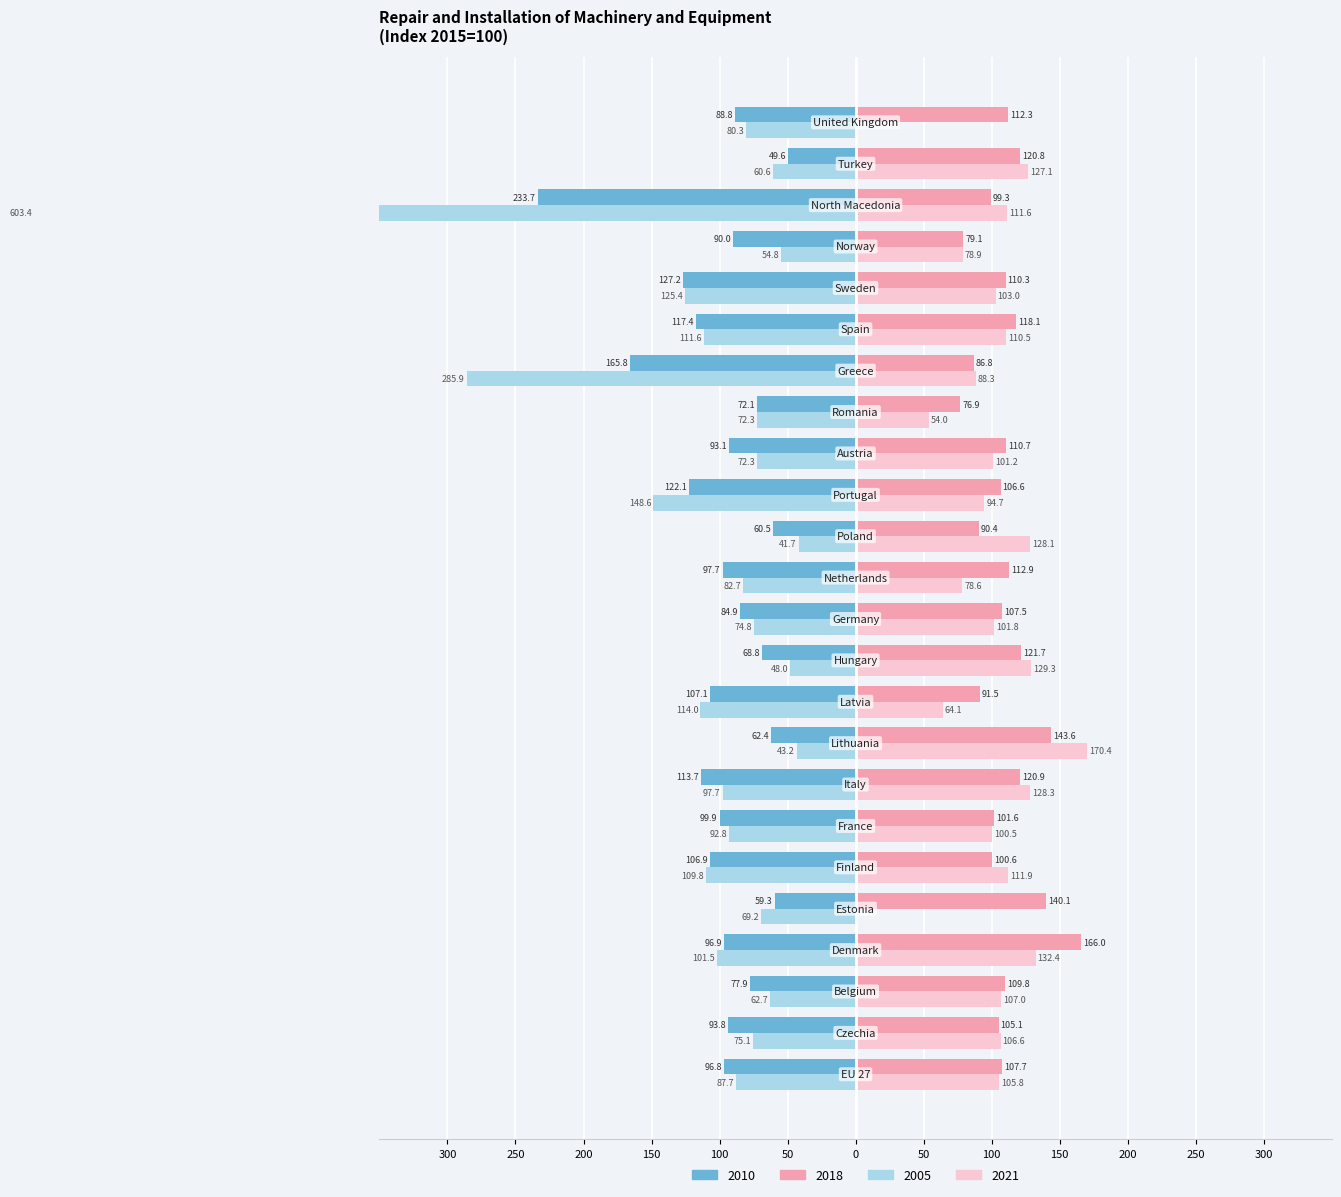

What is the value of the 2021 bar at the 1st from the left?

105.8